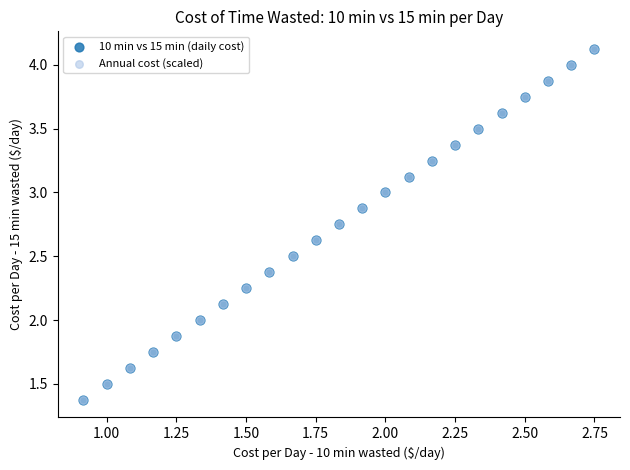

What are all the series names shown in the legend?

10 min vs 15 min (daily cost), Annual cost (scaled)